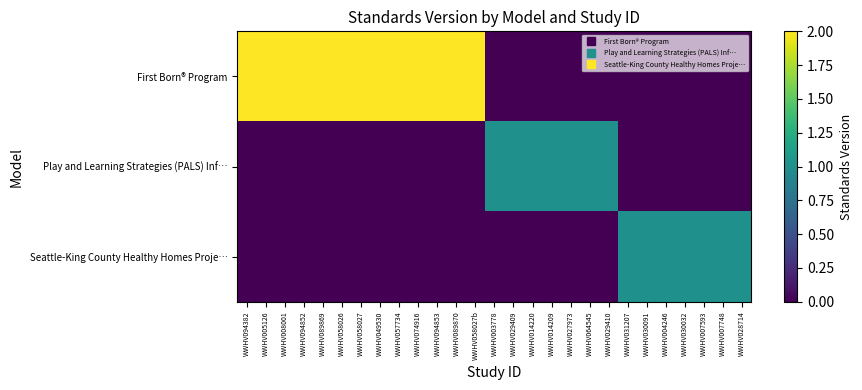

Between WWHV094853 and WWHV007748, which series saw the biggest shift?

First Born® Program